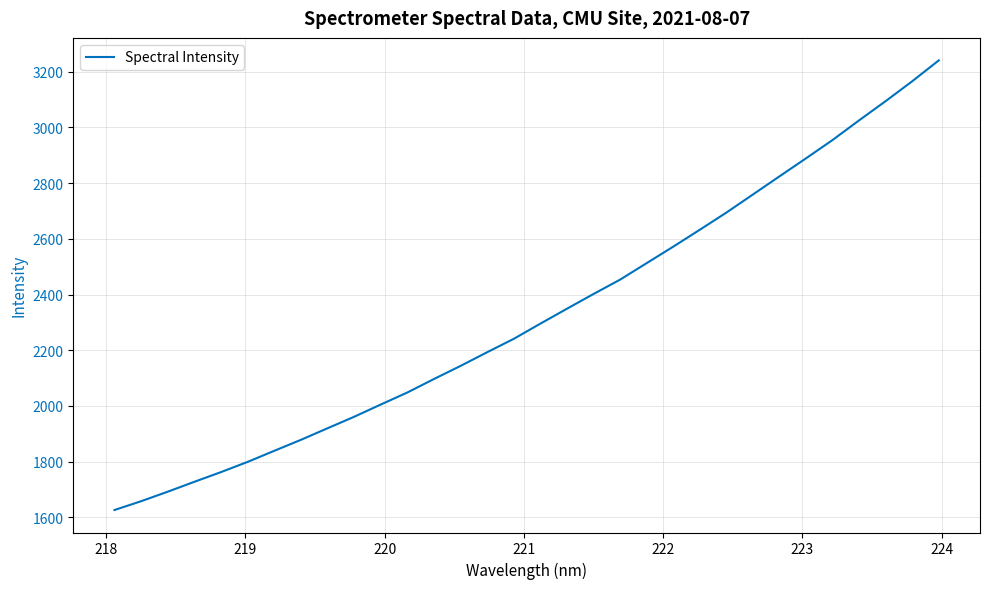

What is the sum of all values?

74448.7